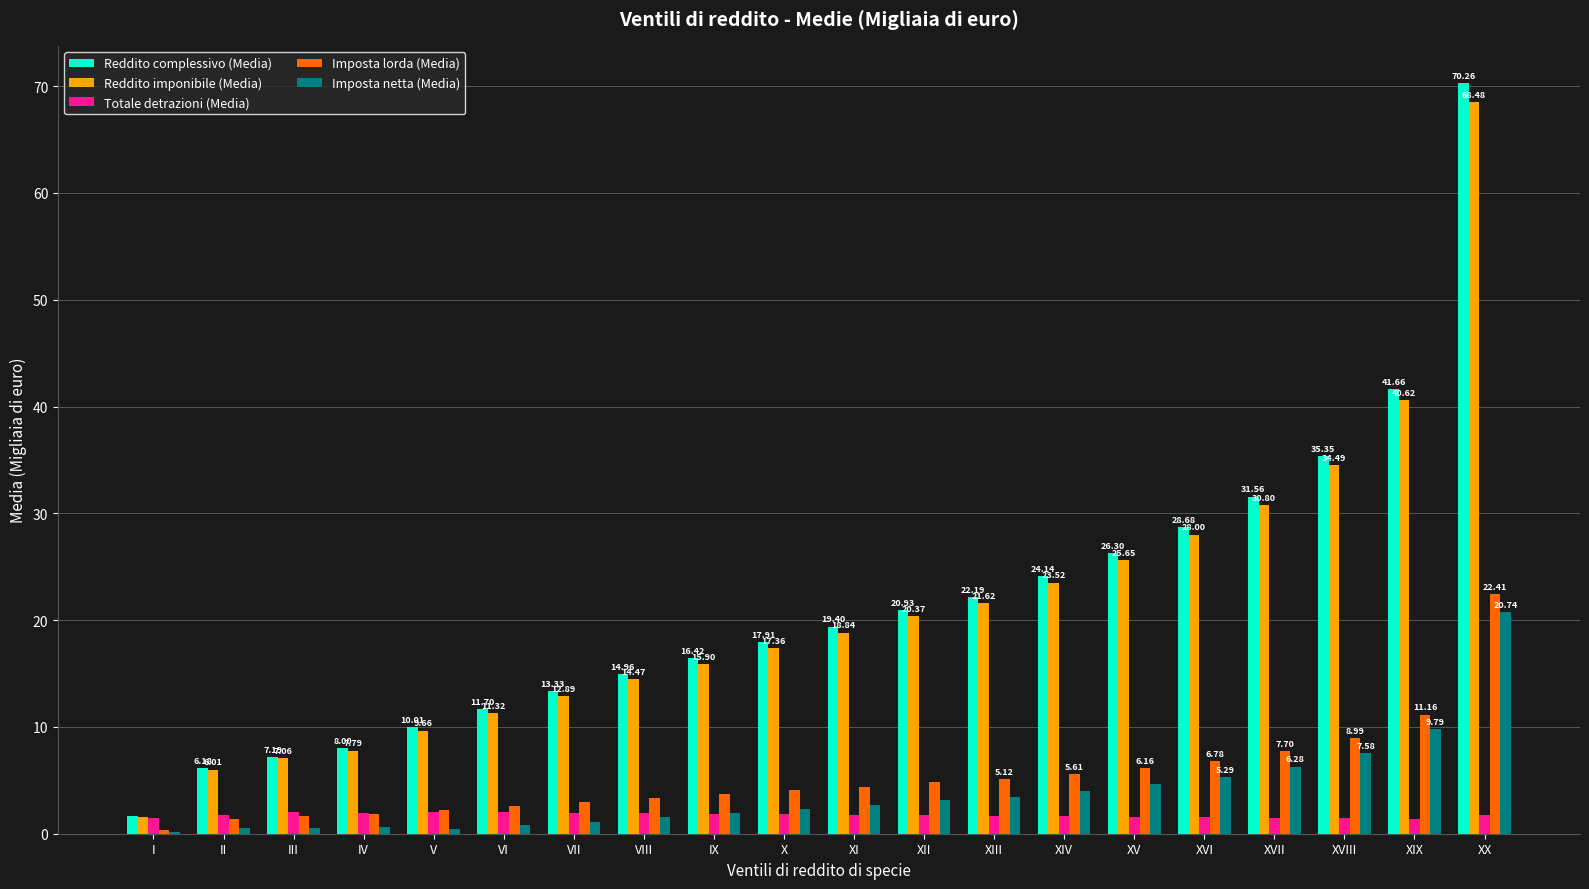

Are the bars grouped side by side (vs. stacked)?

Yes